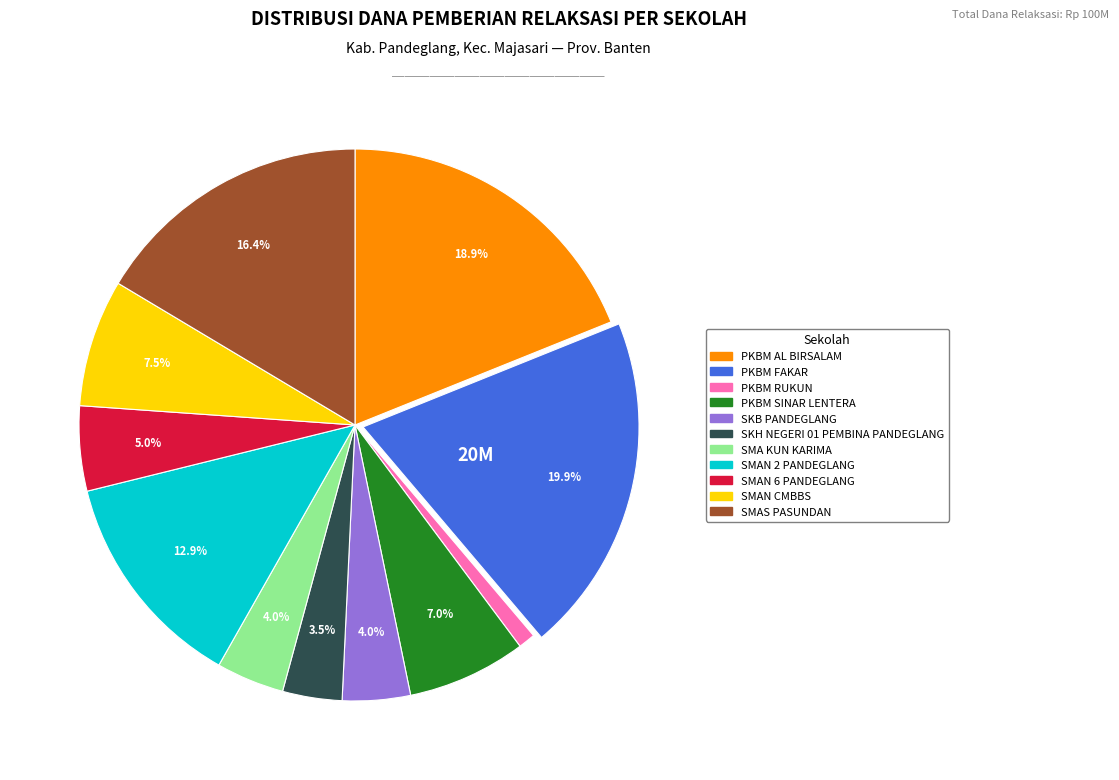

Count the number of slices in the pie.

11